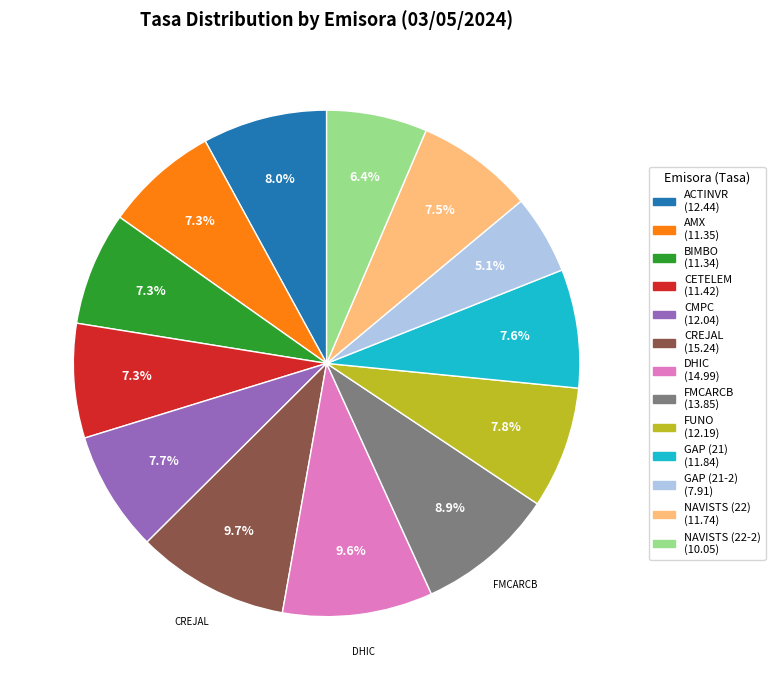

Is there any slice that represents more than half of the pie?

No